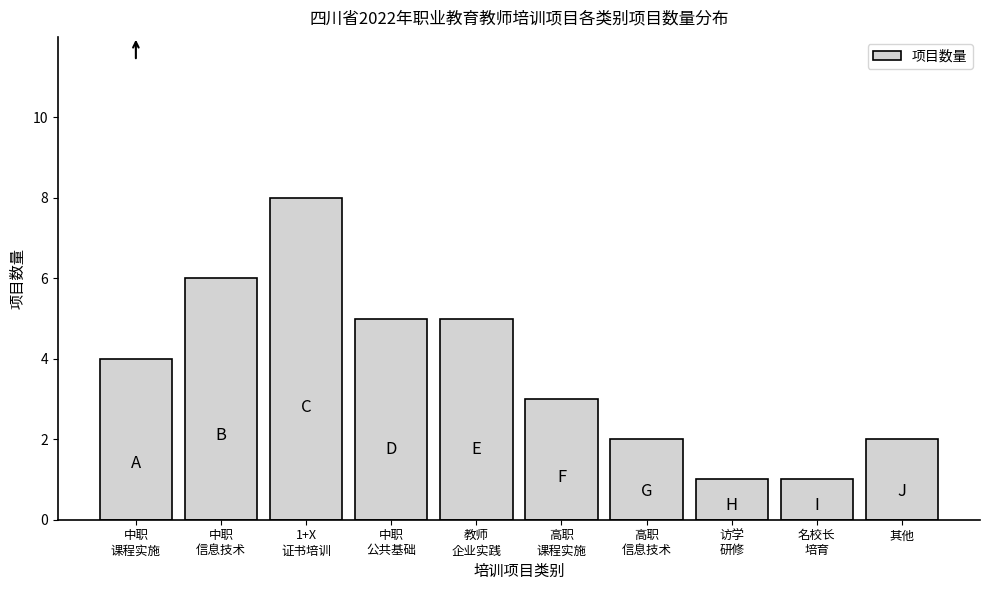

Reading left to right, list all the values displayed in this chart.

4	6	8	5	5	3	2	1	1	2